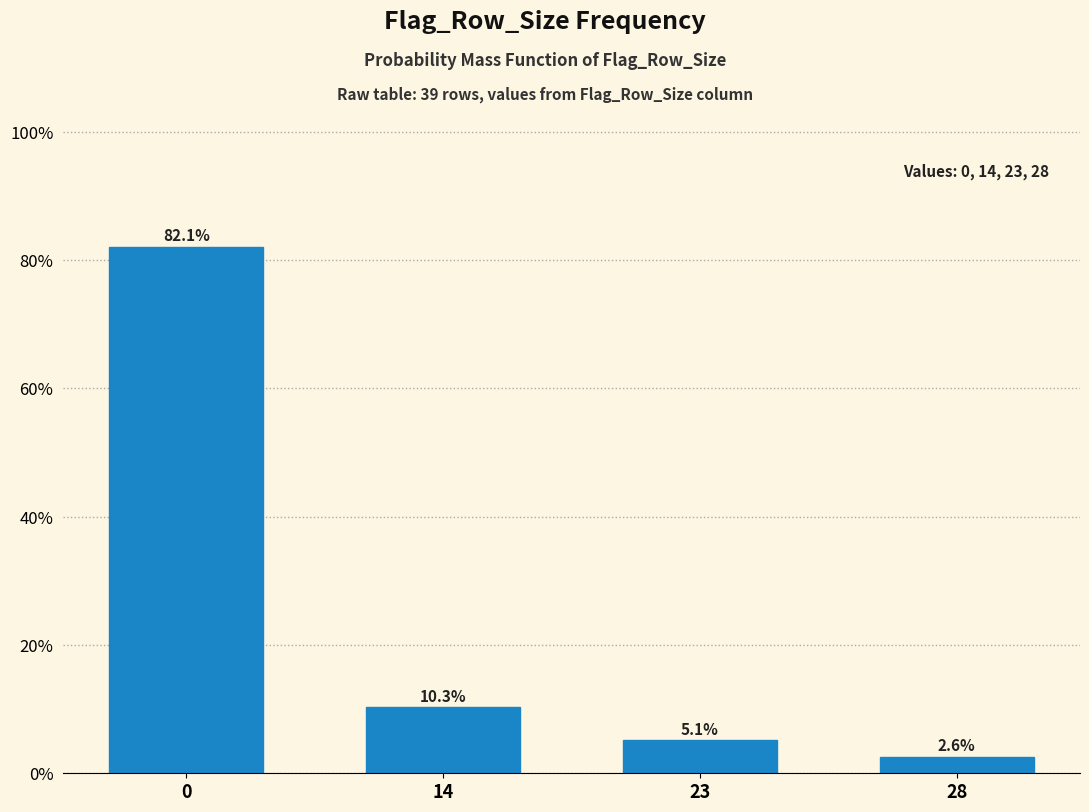

Reading left to right, list all the values displayed in this chart.

0=82.1	14=10.3	23=5.1	28=2.6